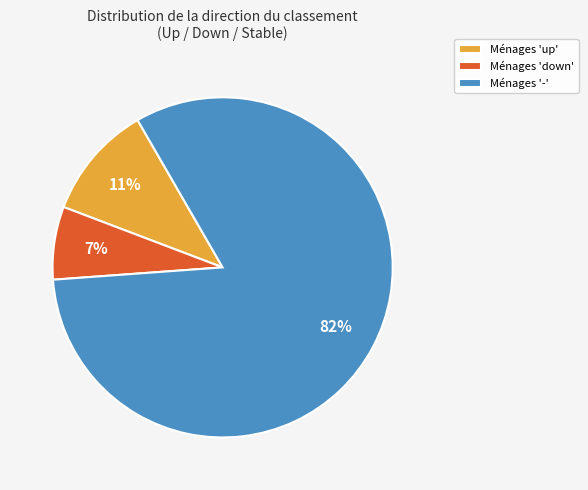

To the nearest percent, what percentage of the pie is Ménages 'up'?

11%